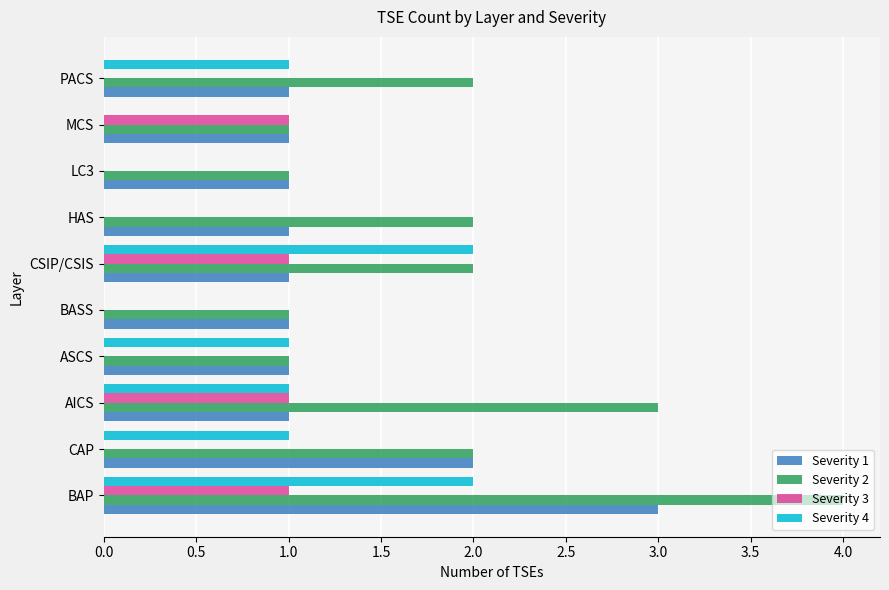

Which series has the largest total across all categories?

Severity 2